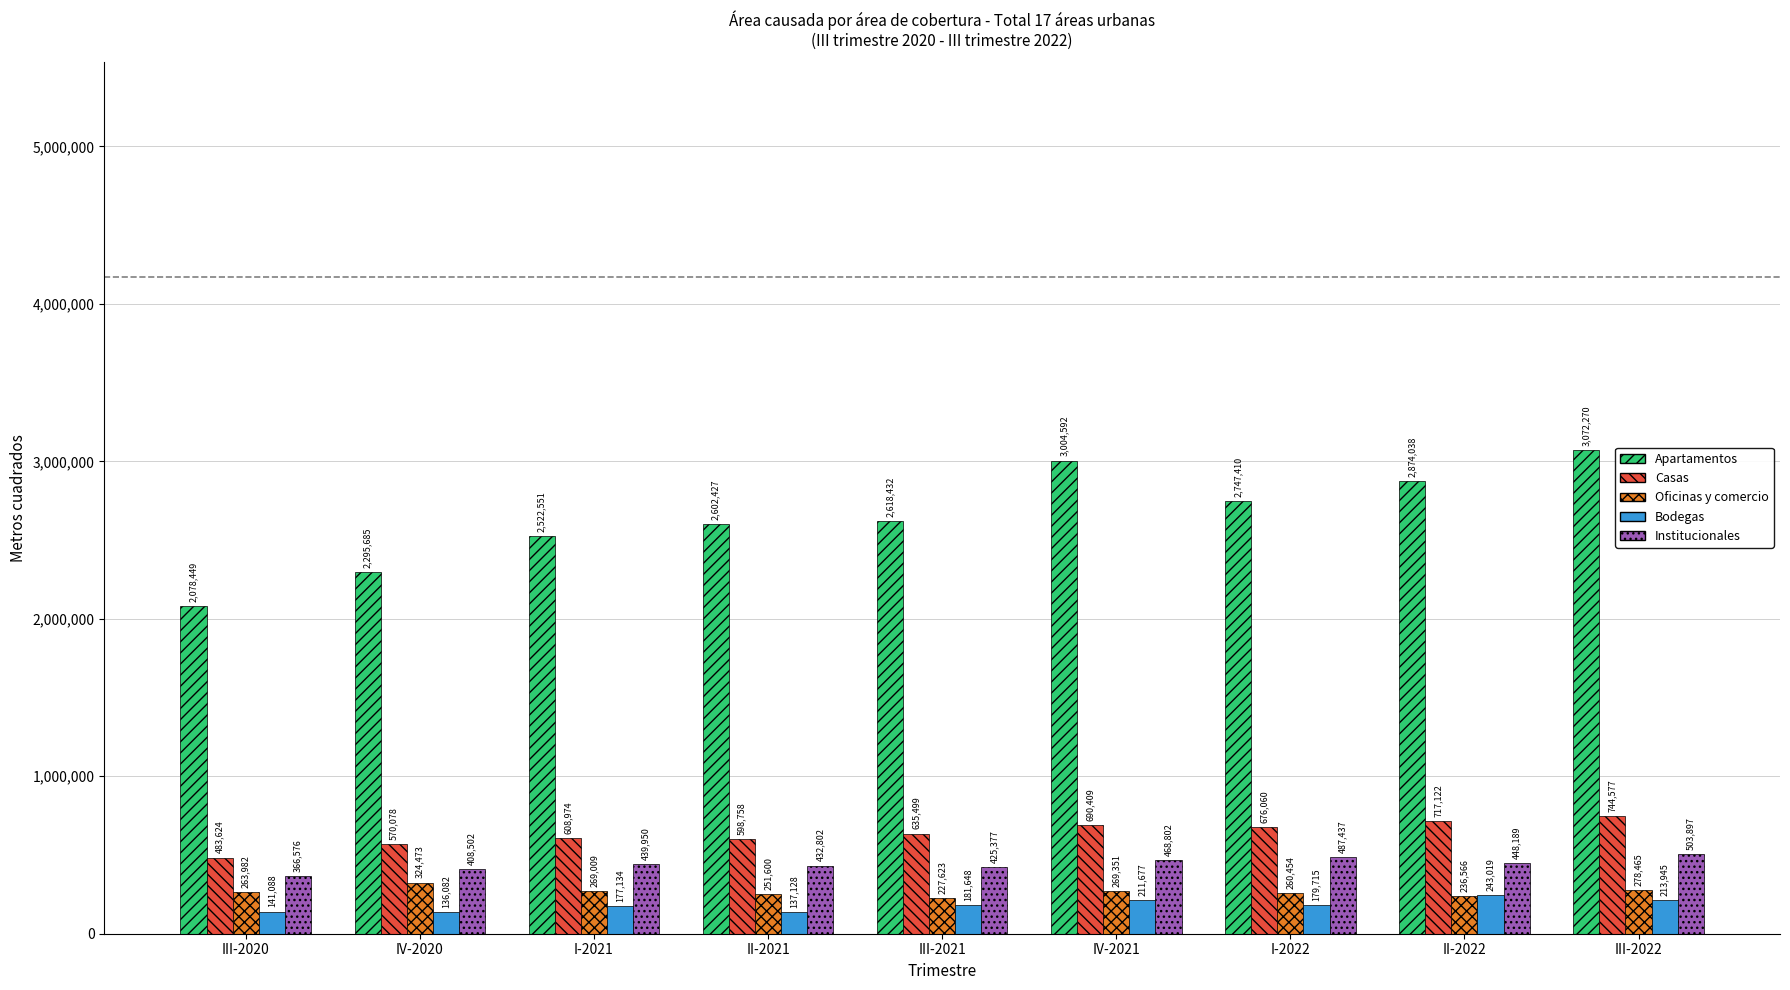

What is the greatest value displayed?

3072270.4